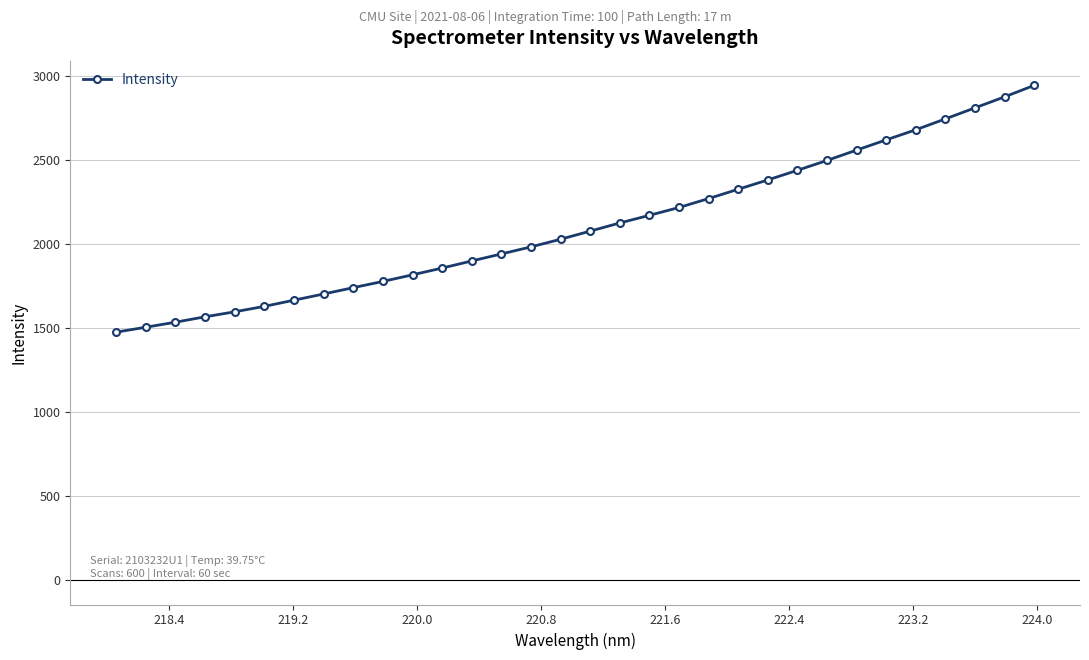

Reading right to left, list all the values displayed in this chart.

2943.1	2874.7	2809.4	2743.7	2679.0	2618.8	2557.9	2496.4	2437.7	2380.3	2325.0	2269.5	2216.3	2169.7	2124.3	2075.7	2027.2	1981.8	1939.9	1898.0	1855.7	1815.5	1776.1	1739.1	1701.4	1664.6	1627.7	1595.3	1565.5	1533.5	1503.5	1474.3